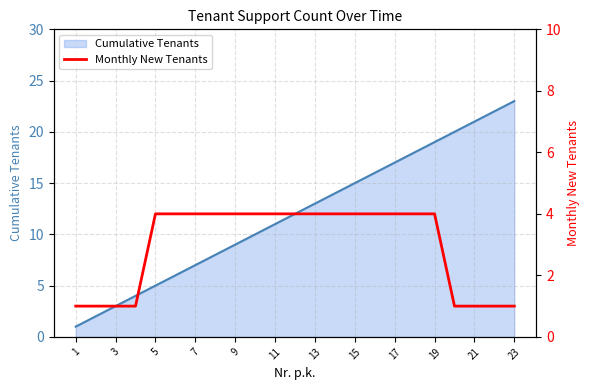

True or false: Cumulative Tenants has a value of 4 at 3.

False